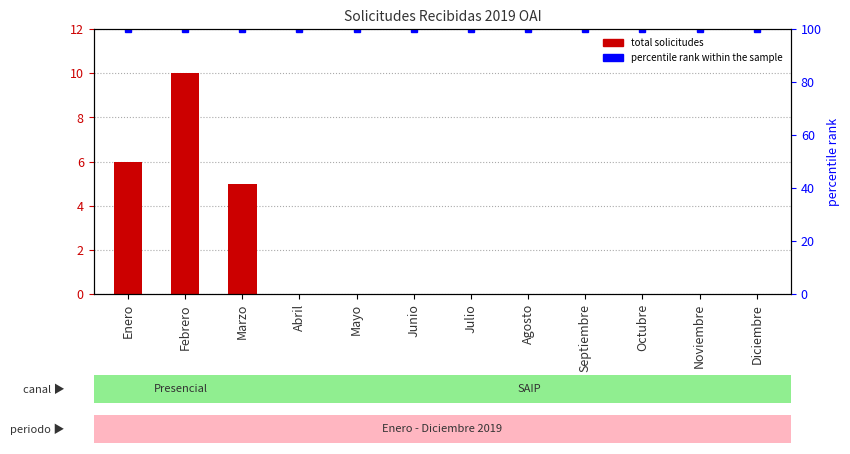

Rank the series by their maximum value, from lowest to highest.

Total Solicitudes Recibidas, percentile rank within the sample